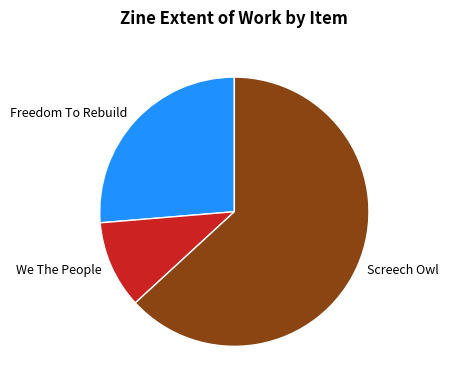

Between Freedom To Rebuild and Screech Owl, which is larger?

Screech Owl